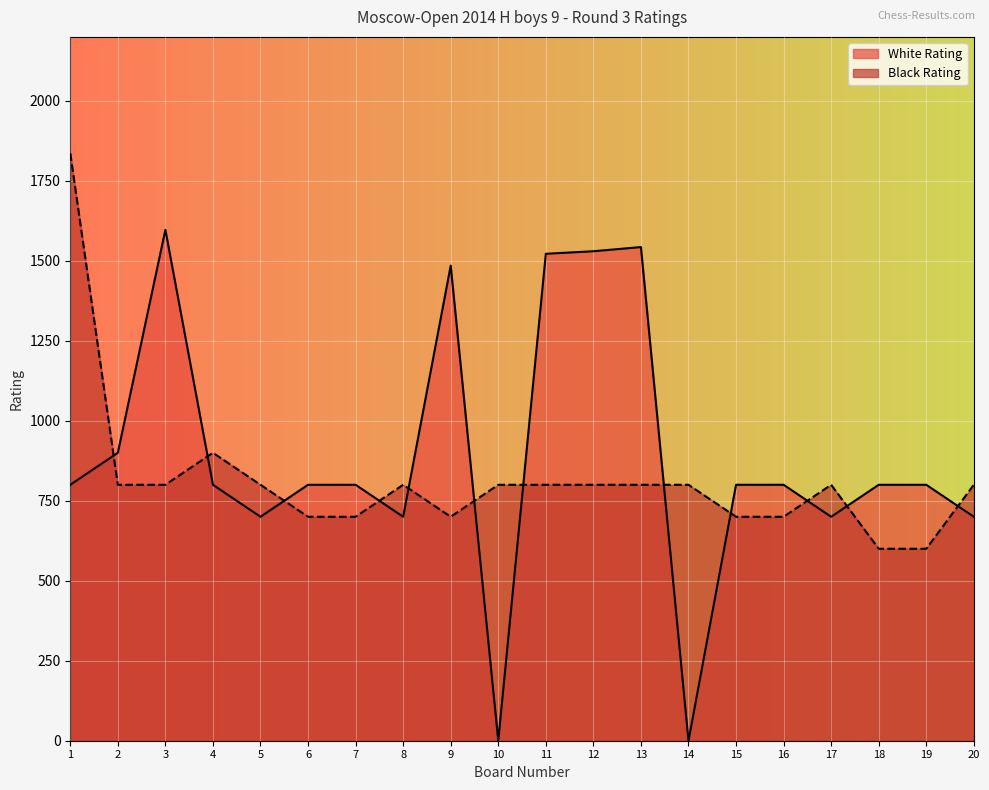

Which has a higher value, 11 or 4?

11